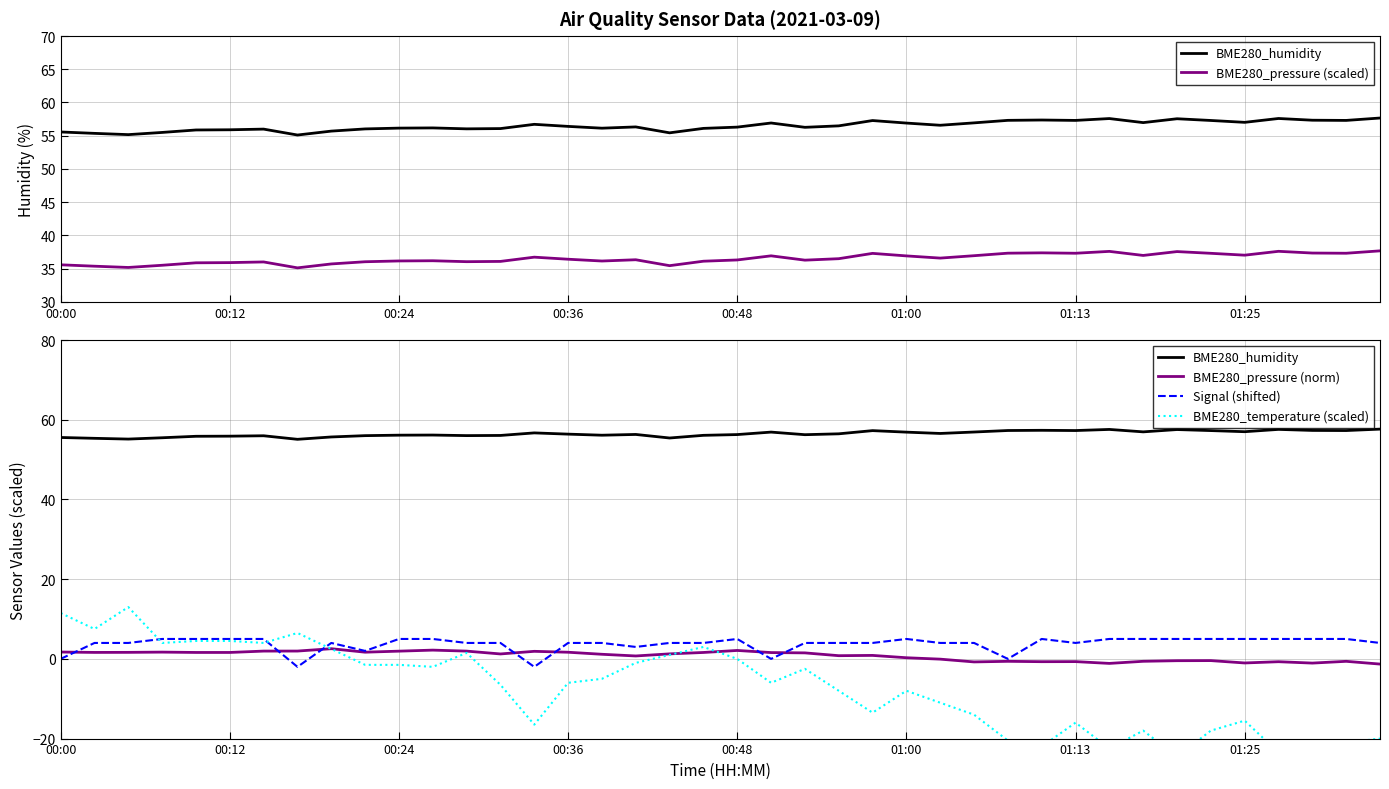

Rank the series at 39 from highest to lowest value.

BME280_humidity, BME280_pressure (scaled), Signal (shifted), BME280_pressure (norm), BME280_temperature (scaled)